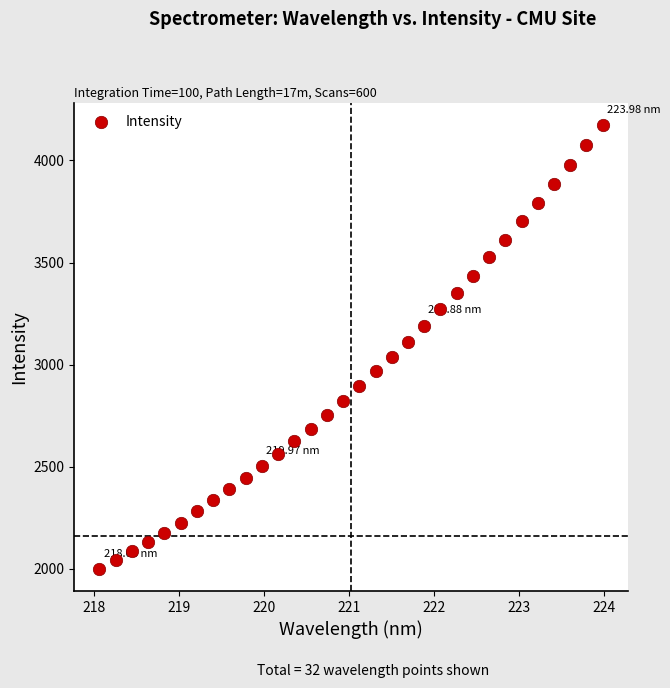

What is the range of Y values (max minus min)?

2175.7